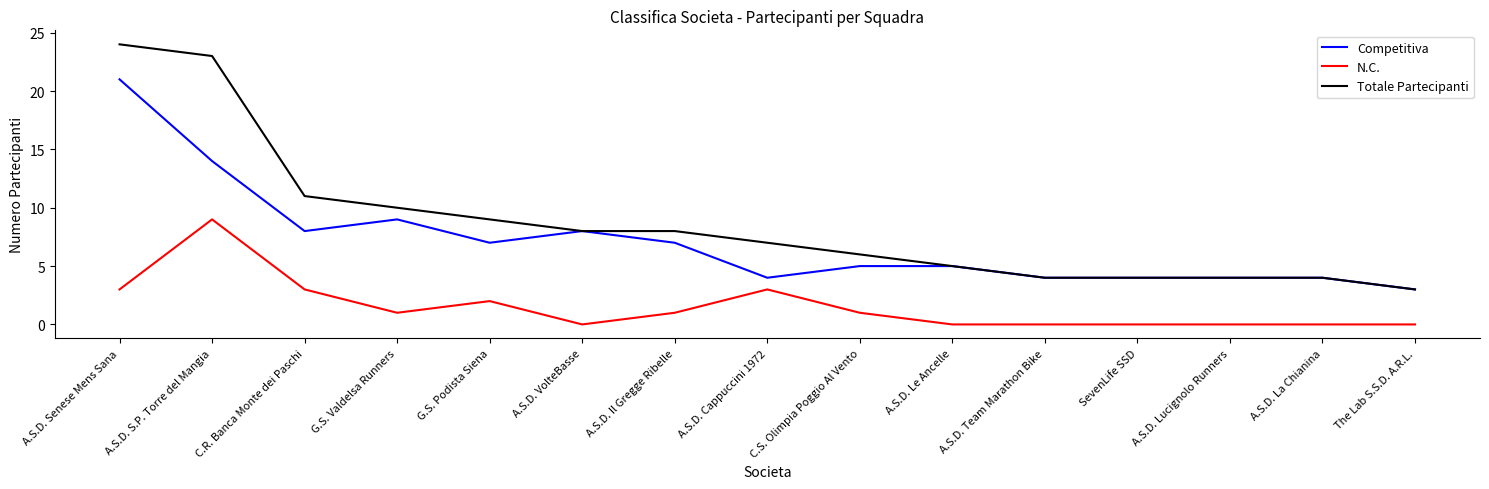

Is the value of Competitiva at A.S.D. Team Marathon Bike greater than the value of N.C. at SevenLife SSD?

Yes